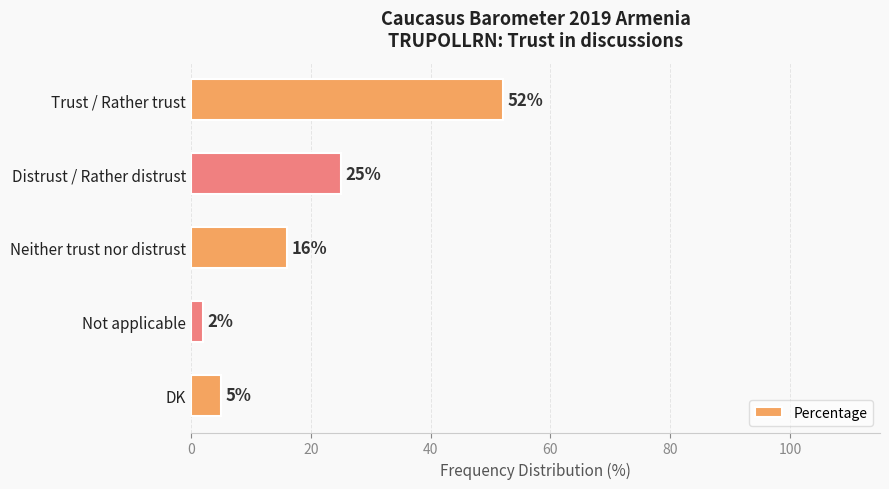

At which label is the value closest to 27?

Distrust / Rather distrust